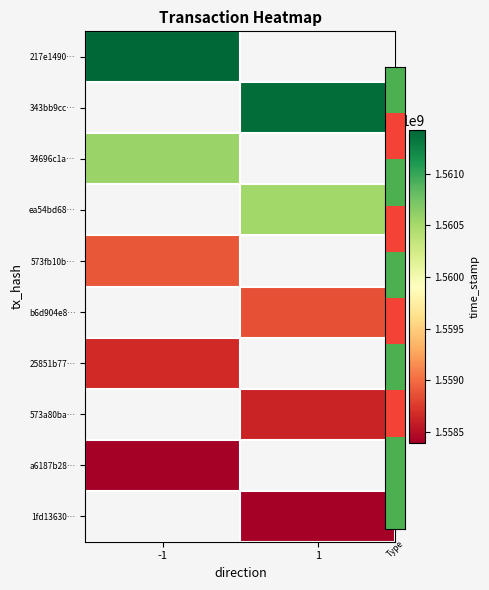

Rank the series by their average value, from highest to lowest.

217e1490…, 343bb9cc…, 34696c1a…, ea54bd68…, 573fb10b…, b6d904e8…, 25851b77…, 573a80ba…, a6187b28…, 1fd13630…